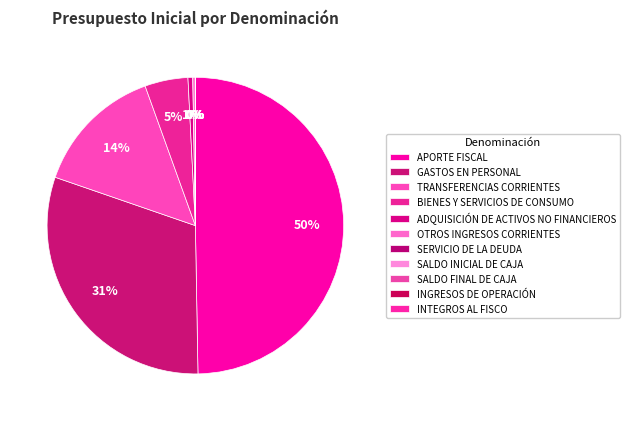

True or false: GASTOS EN PERSONAL accounts for 31% of the total.

True